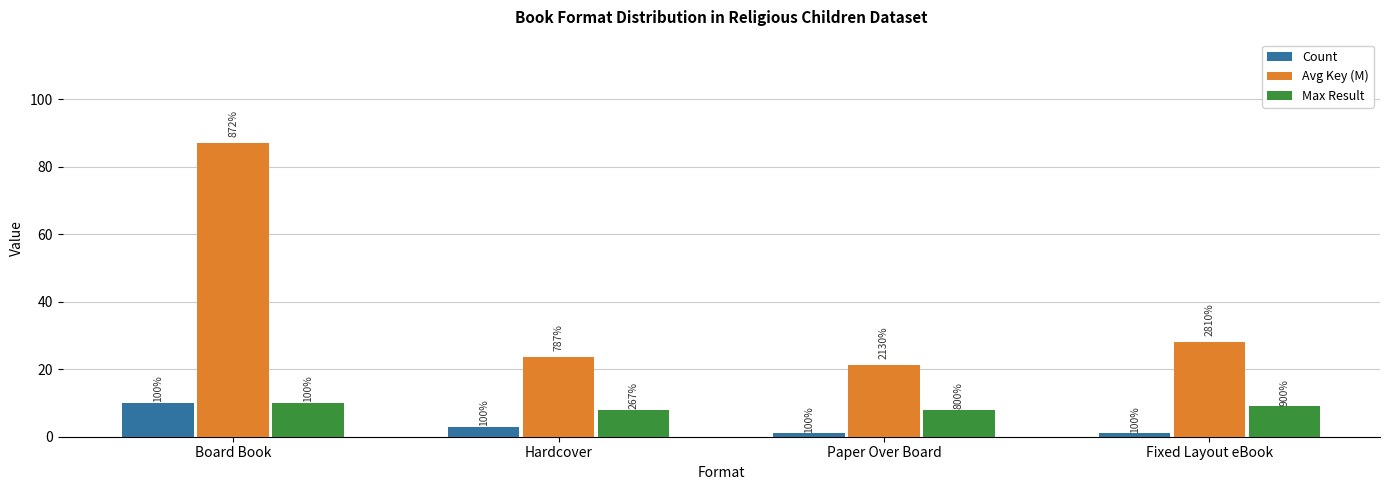

Which series has the widest spread of values?

Avg Key (M)